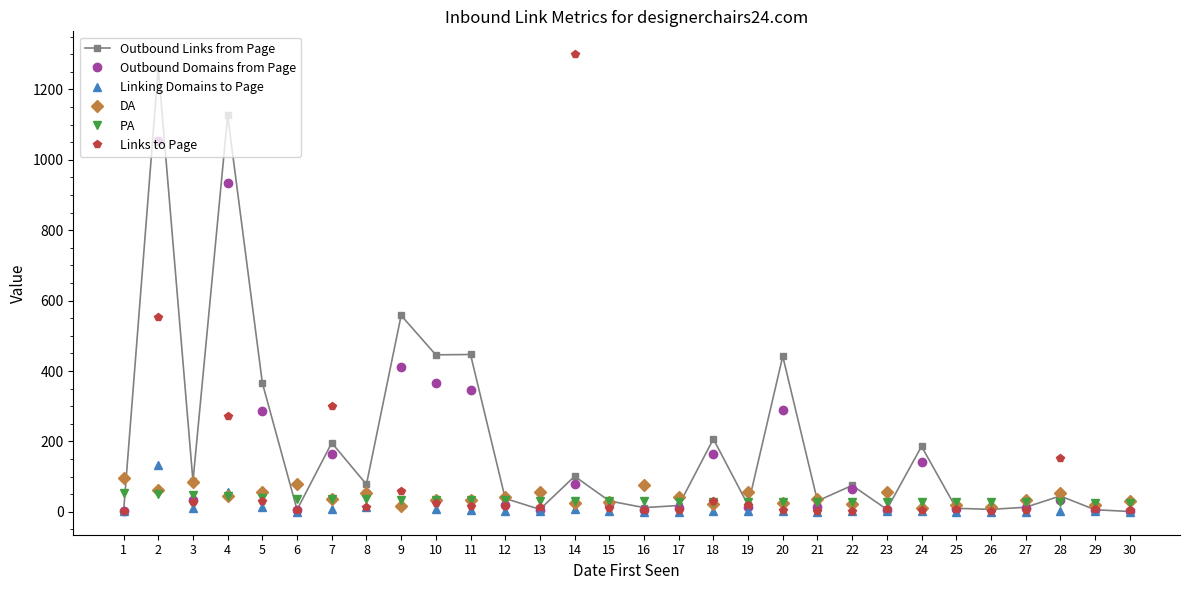

What is the value of the DA point at the 21st from the left?

36